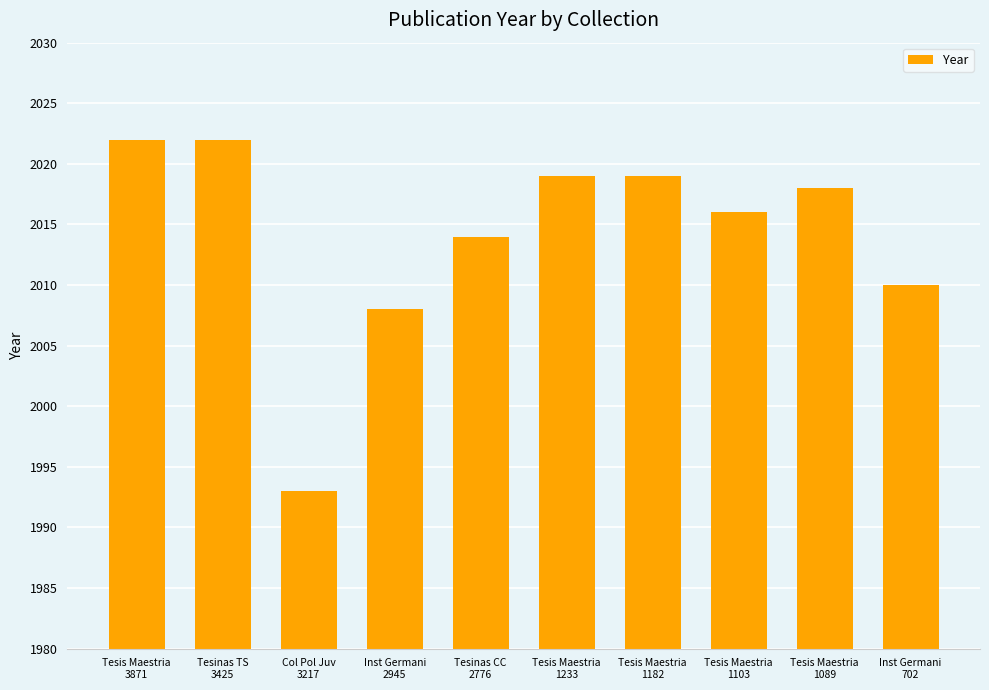

At which category does the chart reach its minimum across all series?

Col Pol Juv
3217